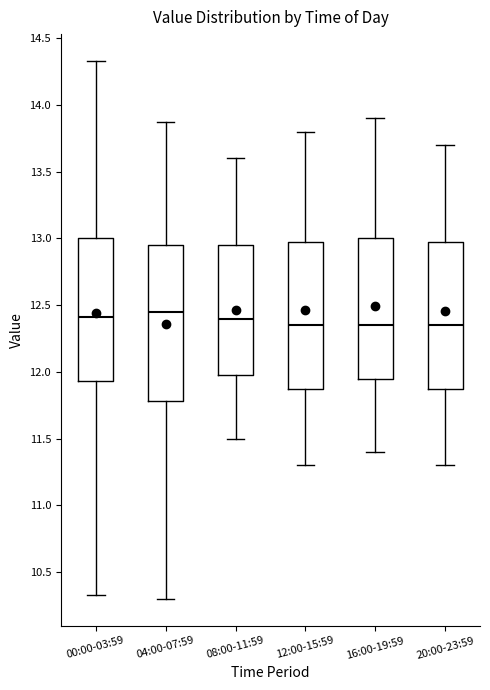

Reading left to right, transcribe this box plot: for each box, give where its median line is, the range the box spans, and where its two whiskers end, as read against the y-axis. The values are not printed on the chart, so give them approximately, as read against the axis.

00:00-03:59: median 12.40, box 11.95 to 13.00, whiskers 10.35 to 14.35
04:00-07:59: median 12.45, box 11.80 to 12.95, whiskers 10.30 to 13.85
08:00-11:59: median 12.40, box 12.00 to 12.95, whiskers 11.50 to 13.60
12:00-15:59: median 12.35, box 11.90 to 13.00, whiskers 11.30 to 13.80
16:00-19:59: median 12.35, box 11.95 to 13.00, whiskers 11.40 to 13.90
20:00-23:59: median 12.35, box 11.90 to 13.00, whiskers 11.30 to 13.70